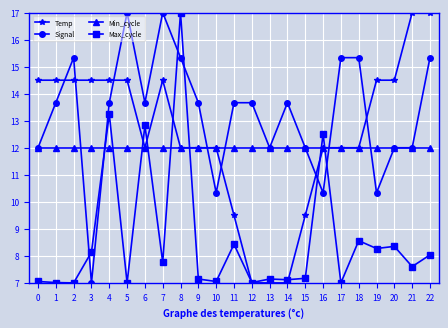

What is the maximum value for Signal?

17.0